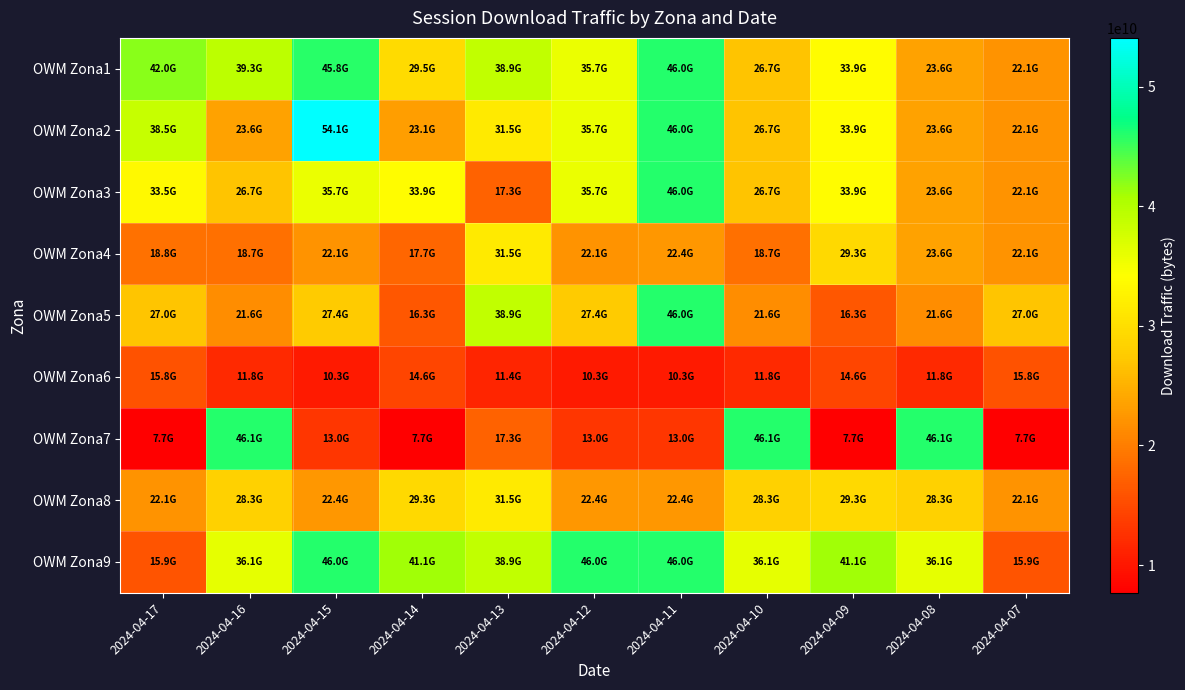

What is the total value across all series at 2024-04-12?

248137628582